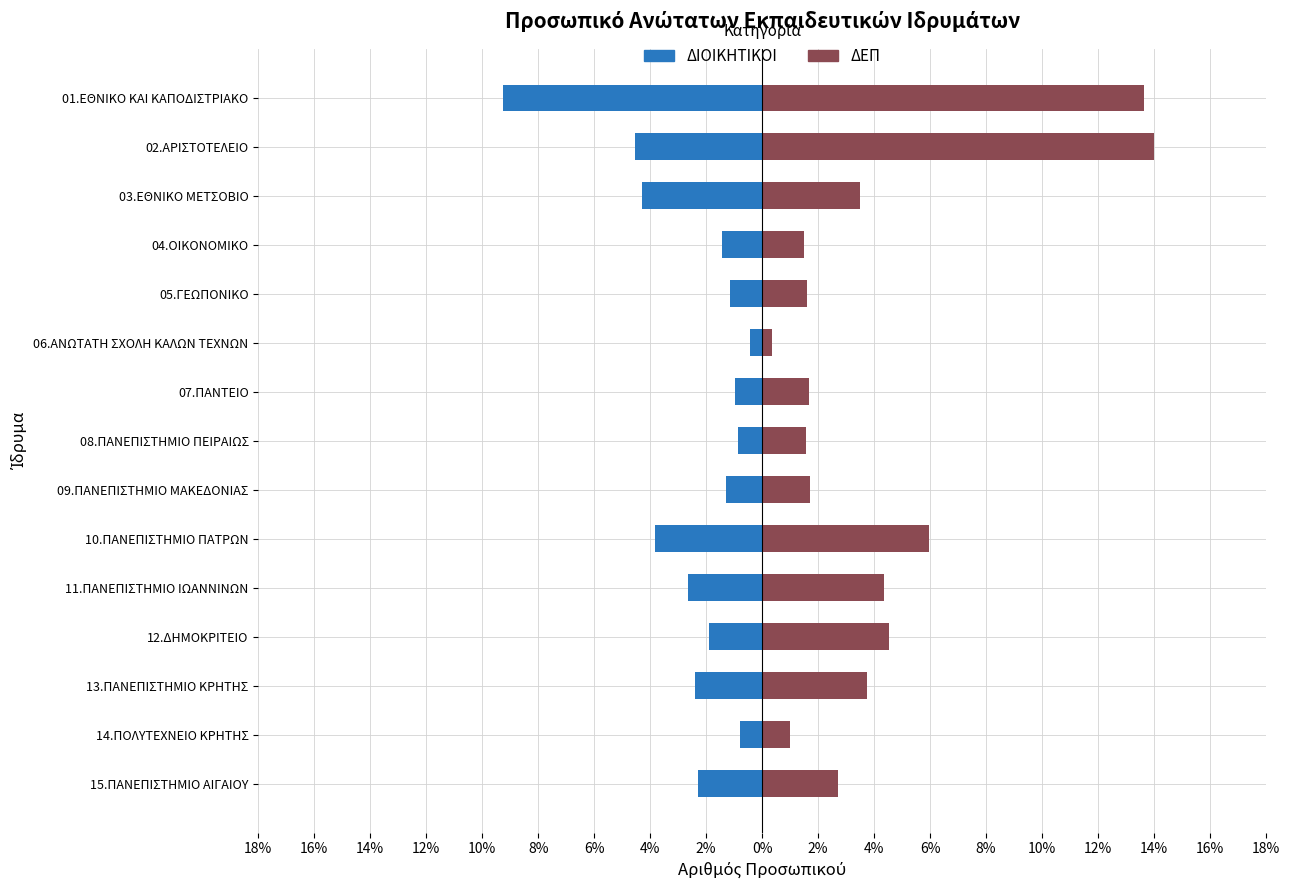

Rank the series by their maximum value, from highest to lowest.

ΔΕΠ, ΔΙΟΙΚΗΤΙΚΟΙ